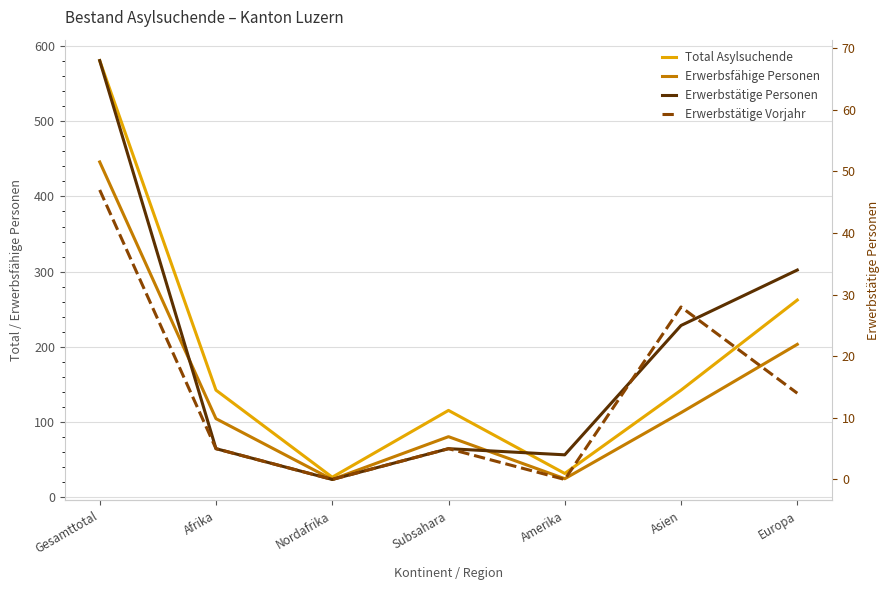

Rank the series at Subsahara from highest to lowest value.

Total Asylsuchende, Erwerbsfähige Personen, Erwerbstätige Personen, Erwerbstätige Vorjahr